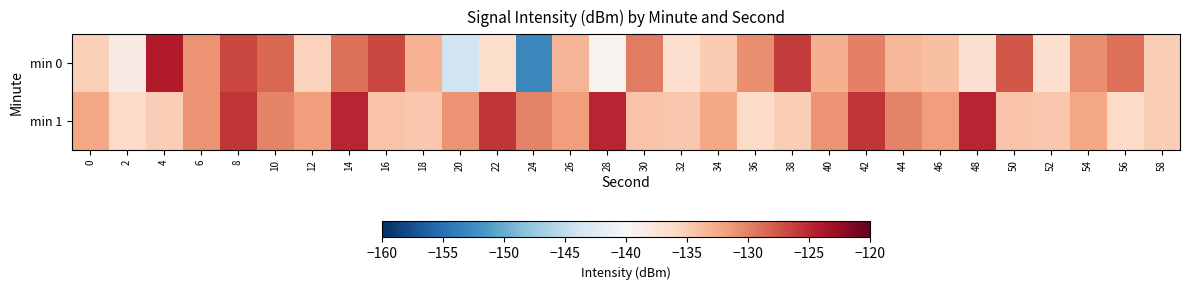

What is the total value across all series at 0?

-267.6